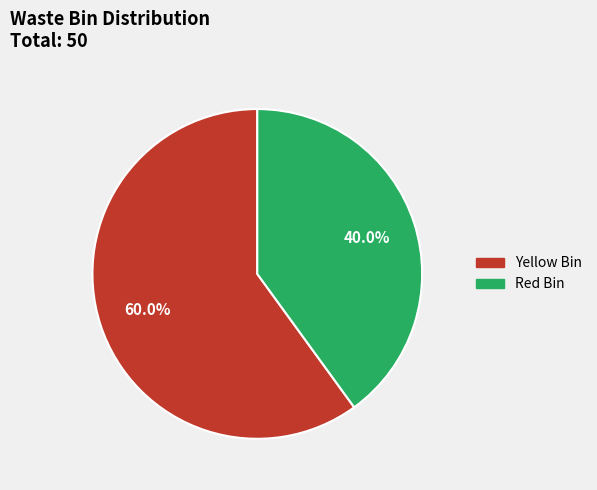

The Red Bin slice represents 40% of the pie. True or false?

True